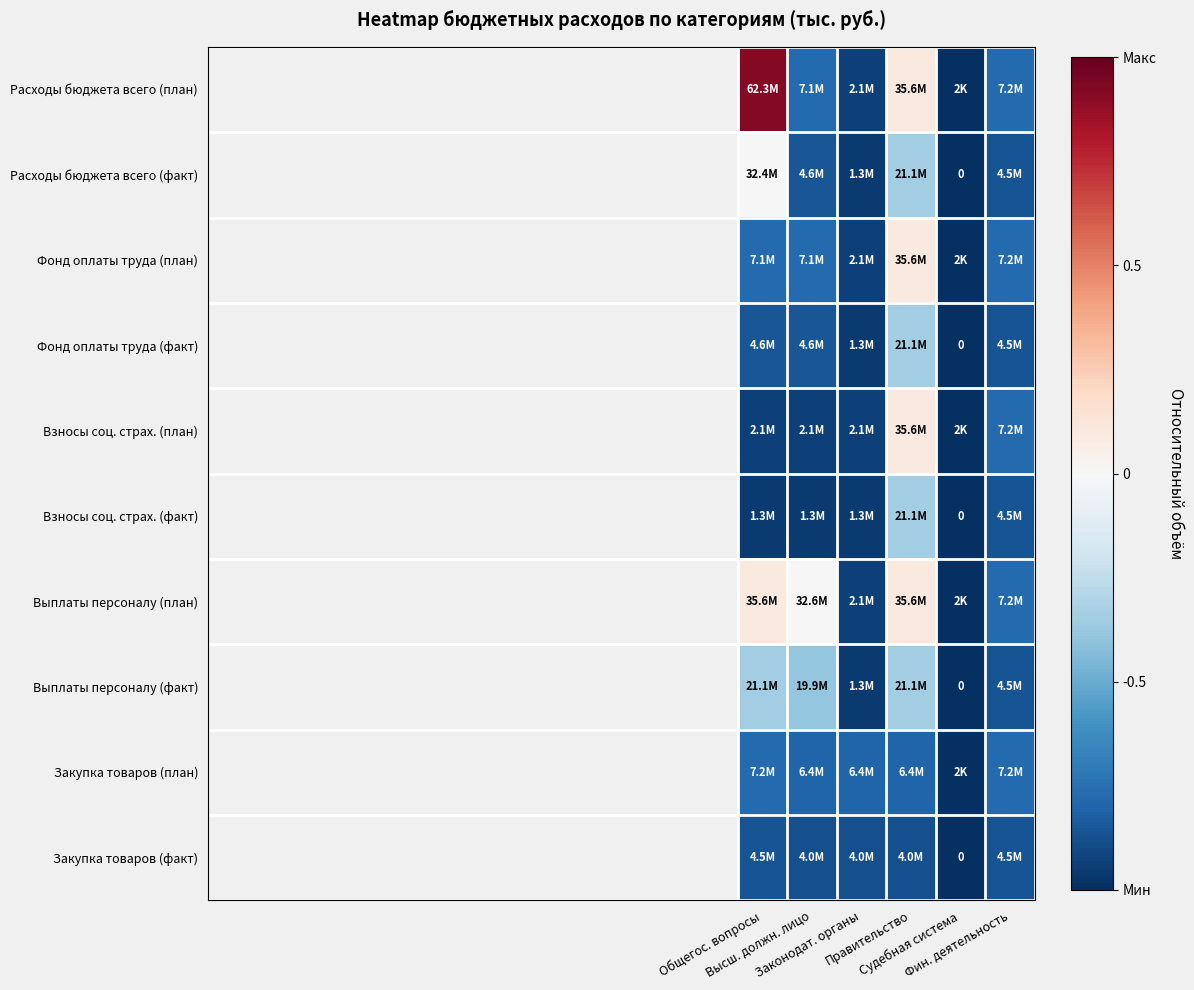

Rank the series by their maximum value, from lowest to highest.

Закупка товаров (факт), Закупка товаров (план), Фонд оплаты труда (факт), Взносы соц. страх. (факт), Выплаты персоналу (факт), Расходы бюджета всего (факт), Фонд оплаты труда (план), Взносы соц. страх. (план), Выплаты персоналу (план), Расходы бюджета всего (план)